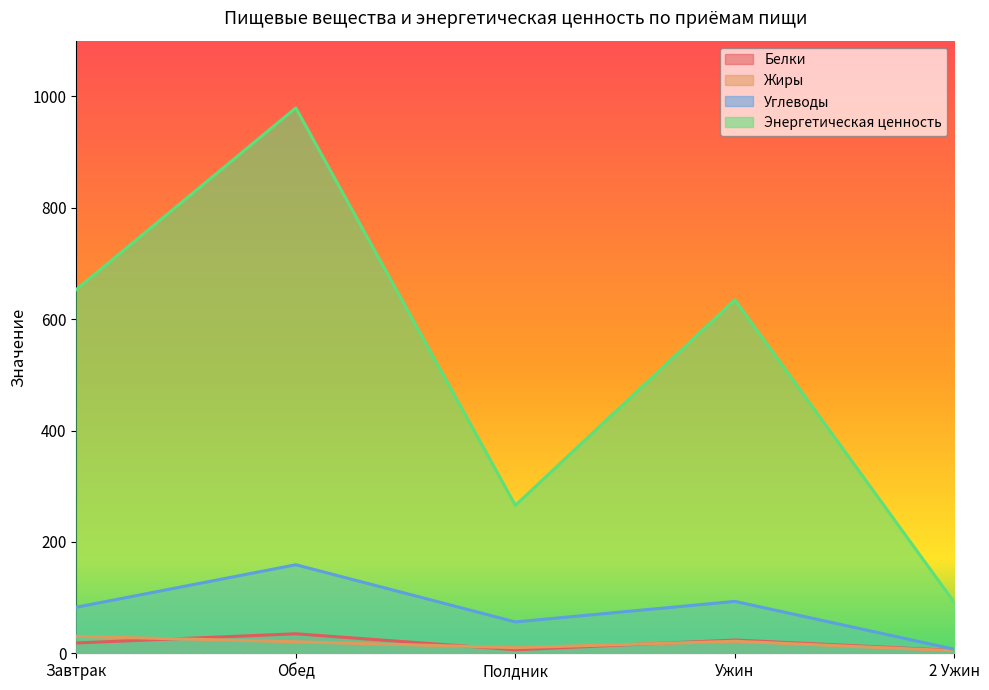

Does the chart display data point markers on the line(s)?

No